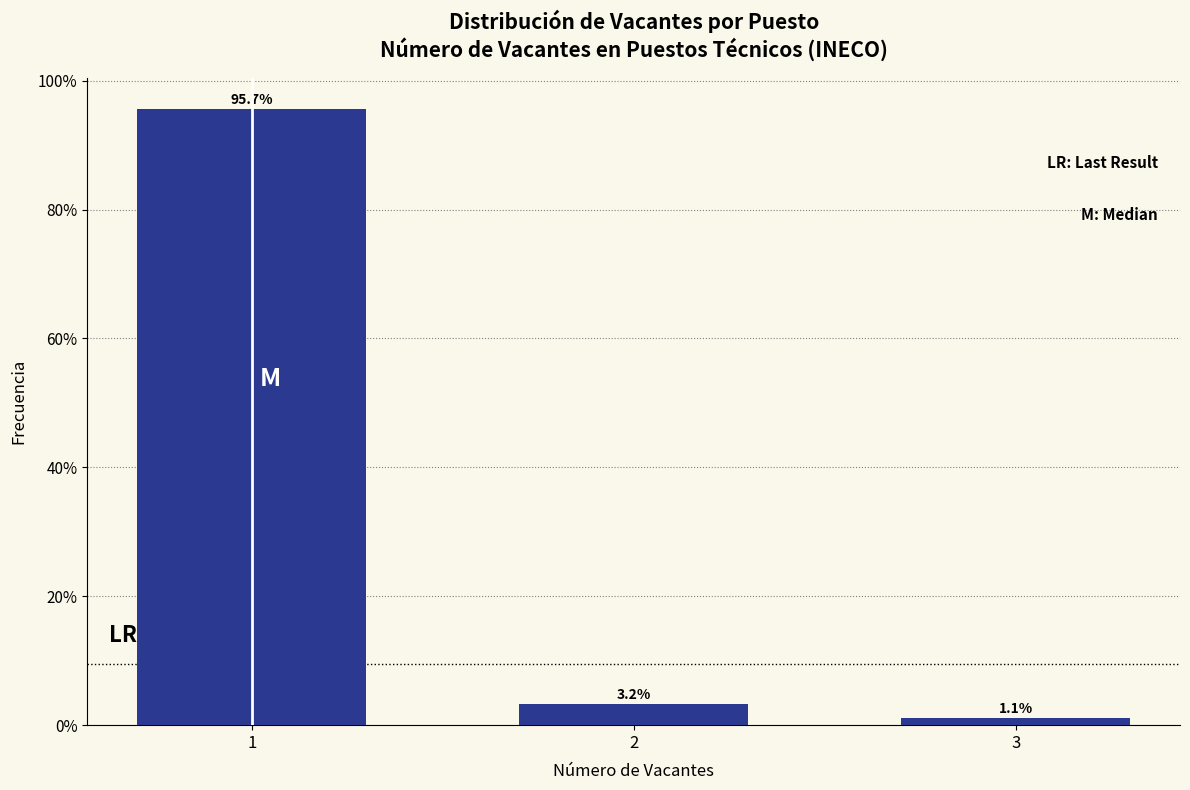

Reading left to right, transcribe all the data shown in this chart.

1=95.7	2=3.2	3=1.1